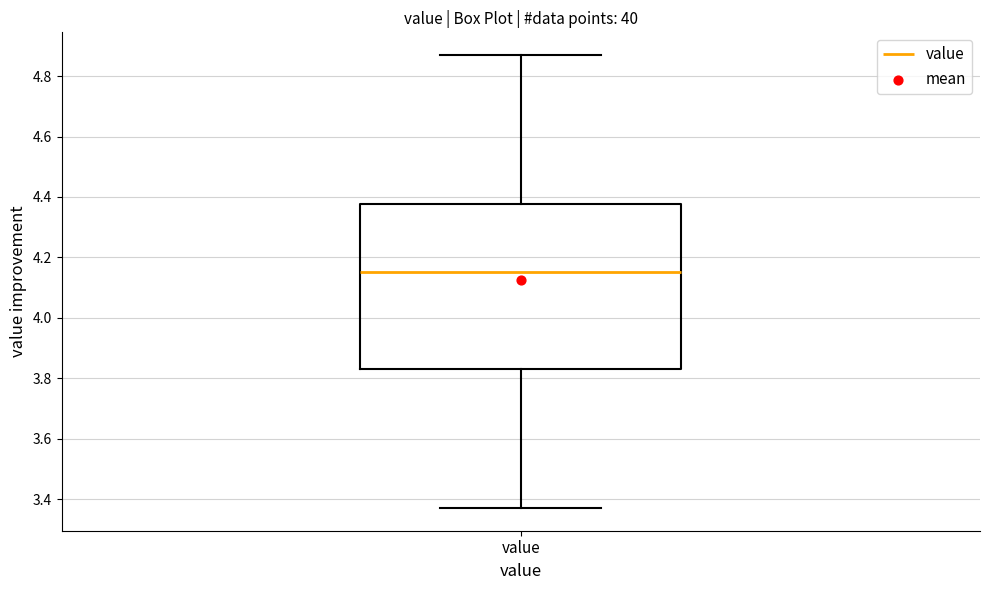

Read this box plot against the y-axis: the position of the median line, the range covered by the box, and the ends of both whiskers. The values are not printed on the chart, so give them approximately, as read against the axis.

median 4.16, box 3.84 to 4.38, whiskers 3.38 to 4.88